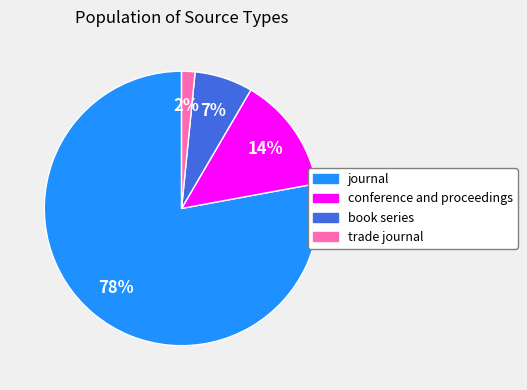

Rank the categories by value from highest to lowest.

journal, conference and proceedings, book series, trade journal